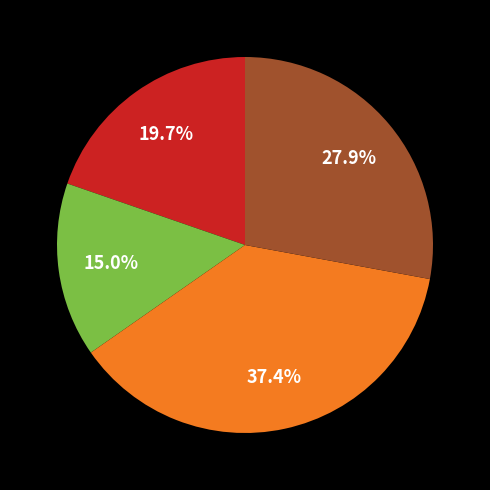

Does any single category account for the majority?

No